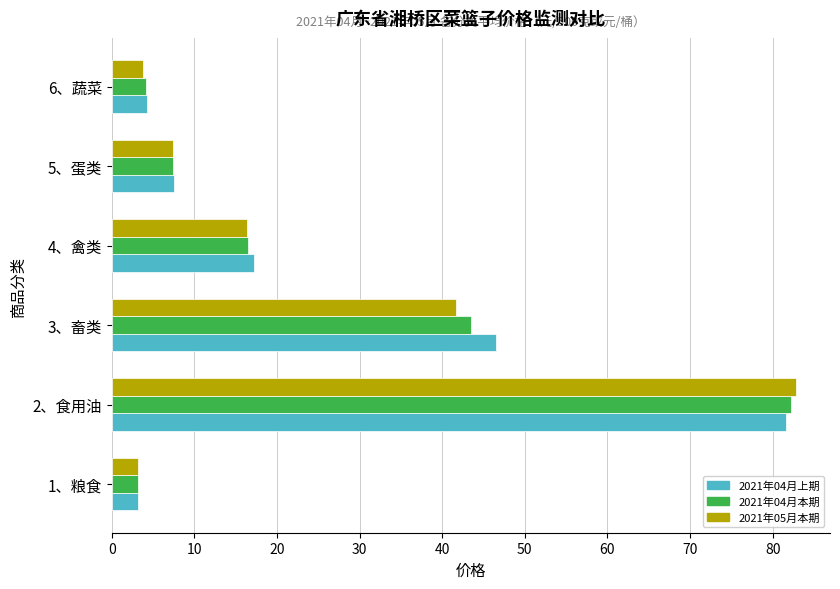

How many values in the 2021年05月本期 series are below 16?

3